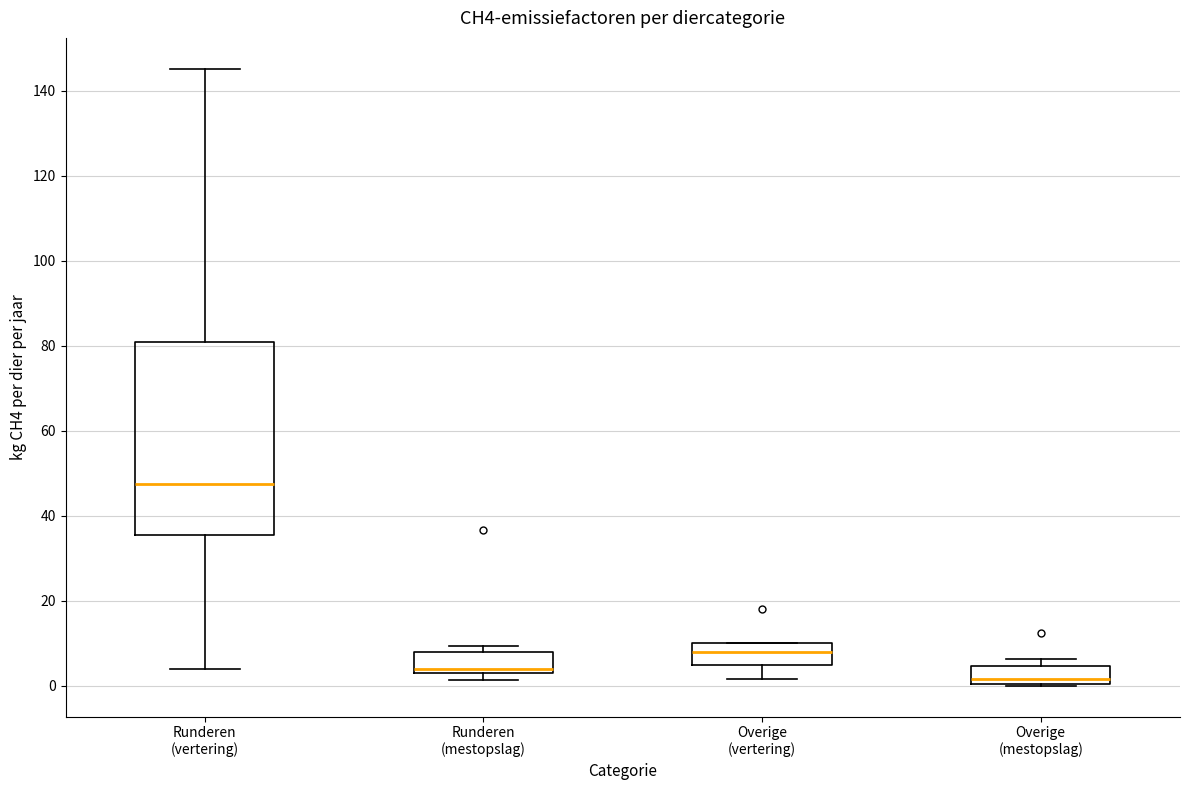

Comparing the boxes themselves (not the whiskers), which one is the tallest?

Runderen (vertering)